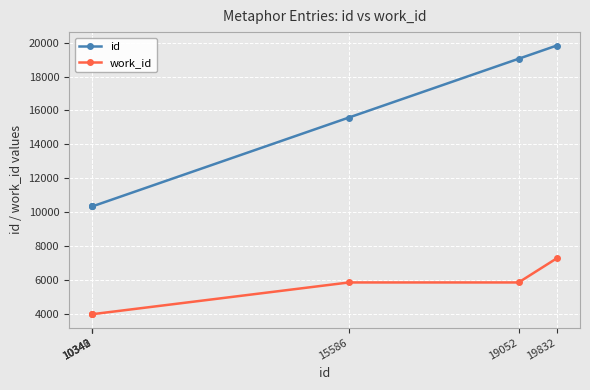

At how many categories does at least one series exceed 16595?

2